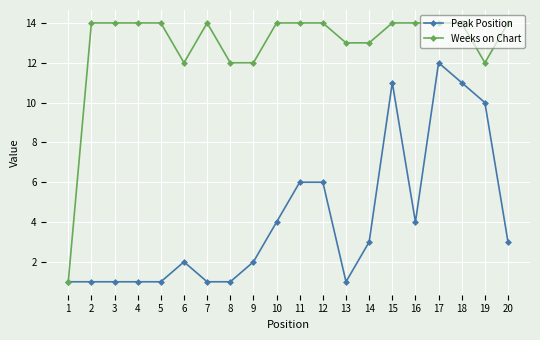

Is it true that Weeks on Chart equals 21 at 10?

False